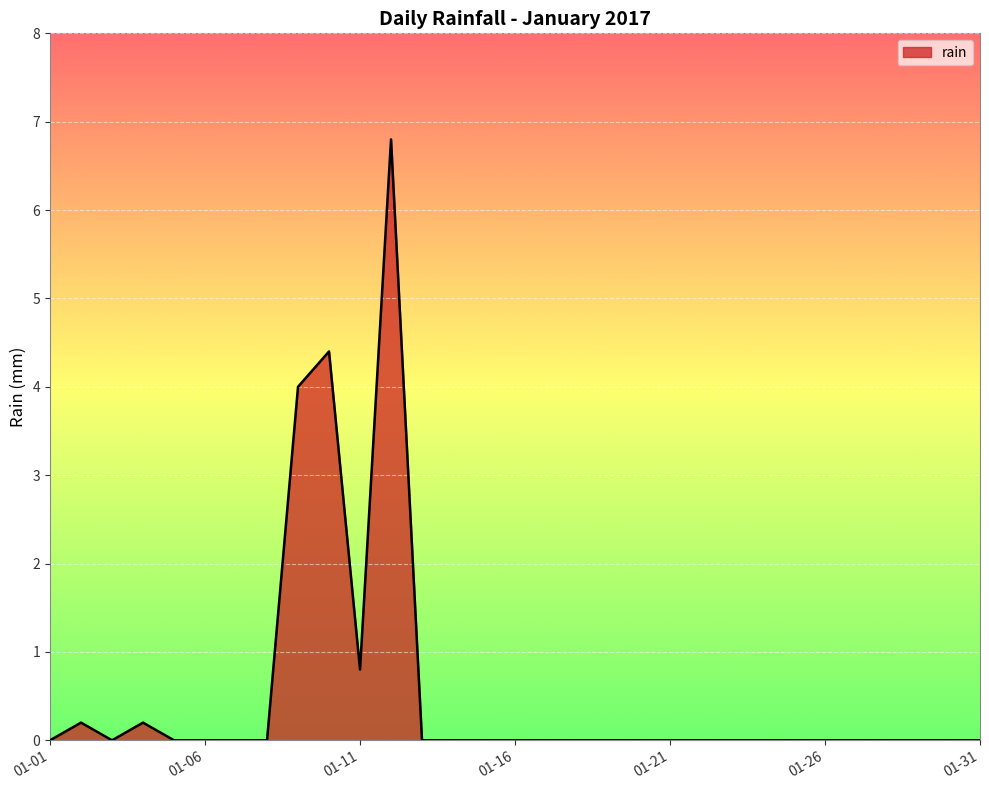

What is the difference between the maximum and minimum values?

6.8